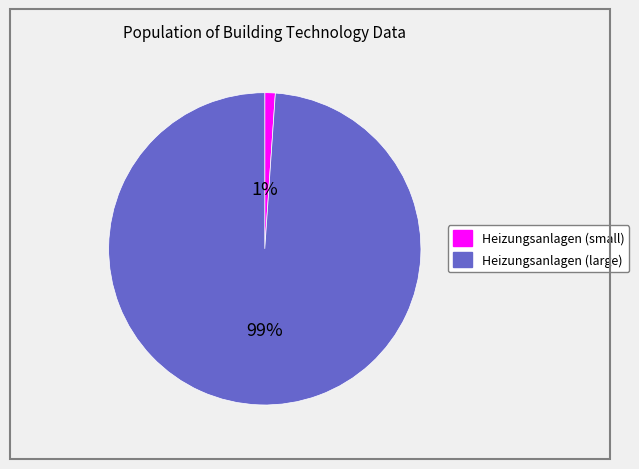

Is there any slice that represents more than half of the pie?

Yes